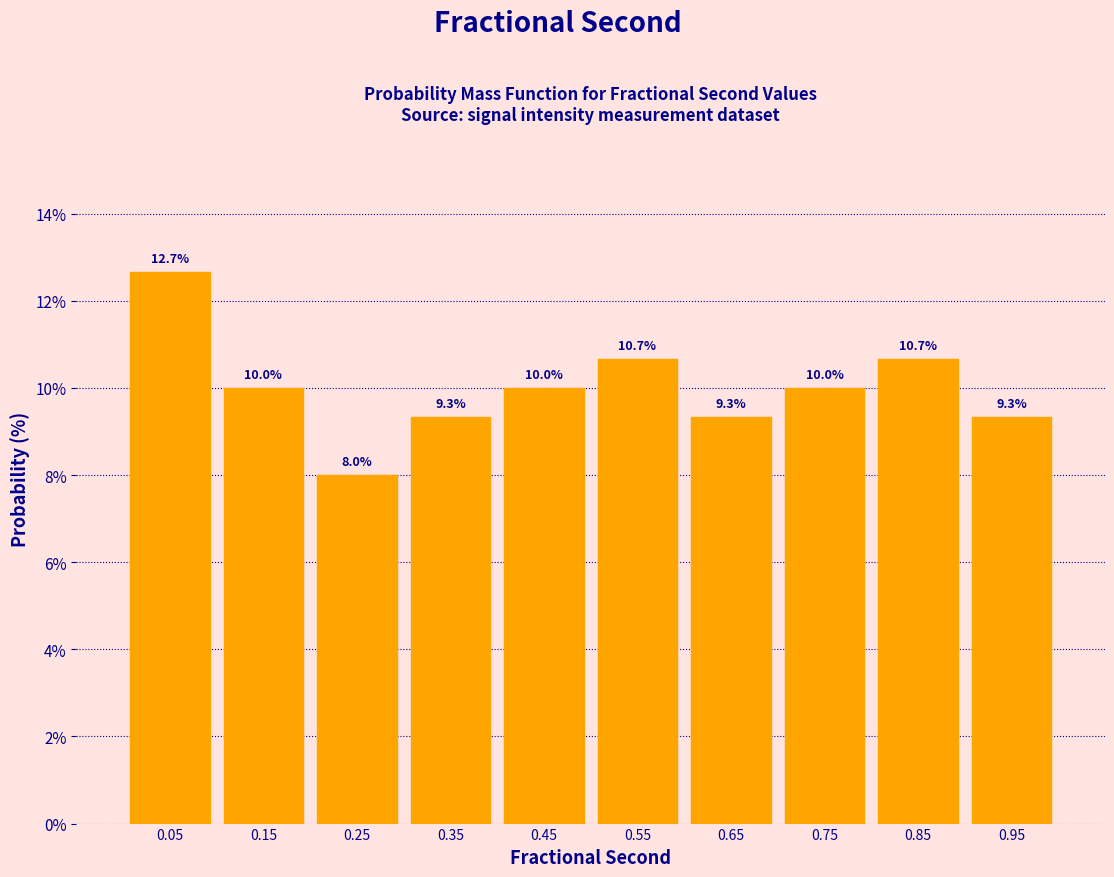

Reading left to right, list every bar in this chart as the range it spans on the x-axis followed by its height.

0.0 to 0.1: 12.7
0.1 to 0.2: 10.0
0.2 to 0.3: 8.0
0.3 to 0.4: 9.3
0.4 to 0.5: 10.0
0.5 to 0.6: 10.7
0.6 to 0.7: 9.3
0.7 to 0.8: 10.0
0.8 to 0.9: 10.7
0.9 to 1.0: 9.3